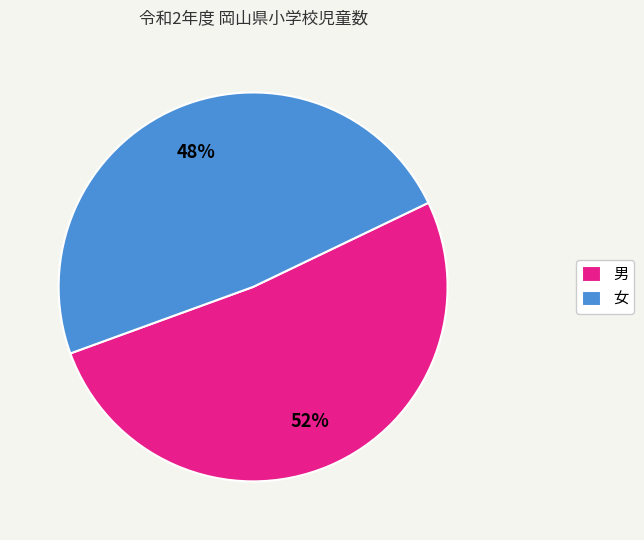

What percentage is the 男 slice, to the nearest percent?

52%